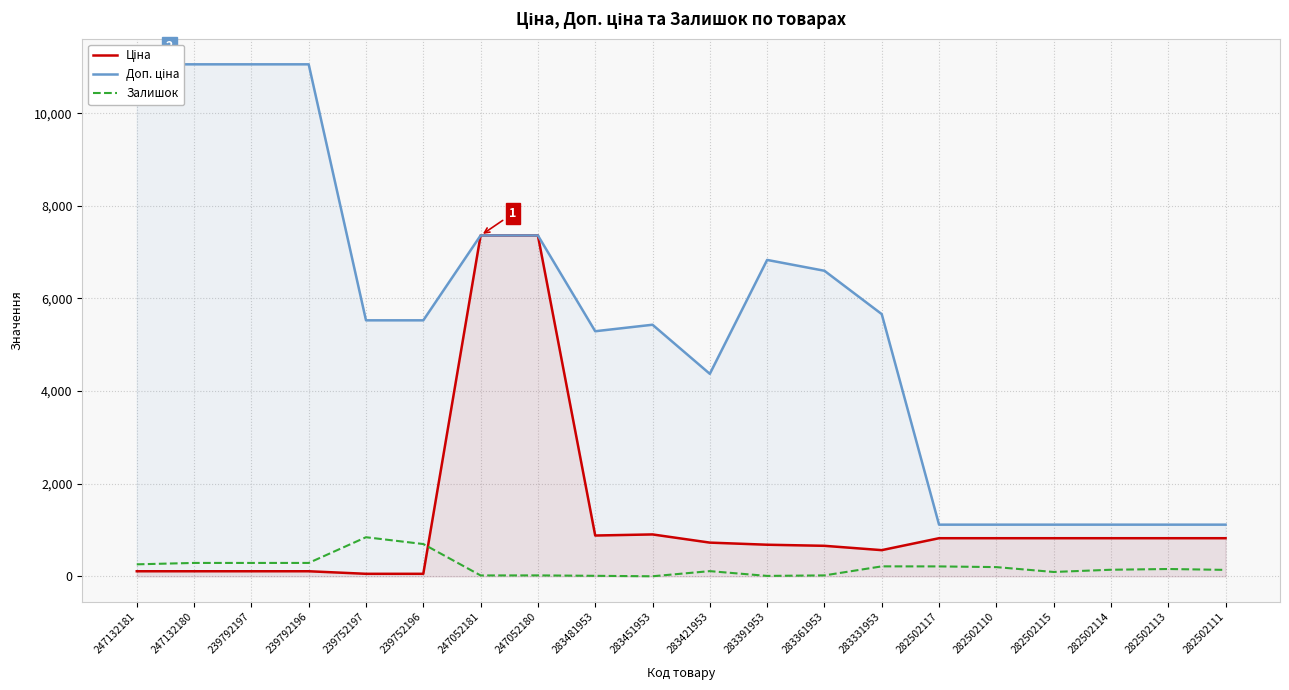

Where is the first local maximum for Доп. ціна?

283451953